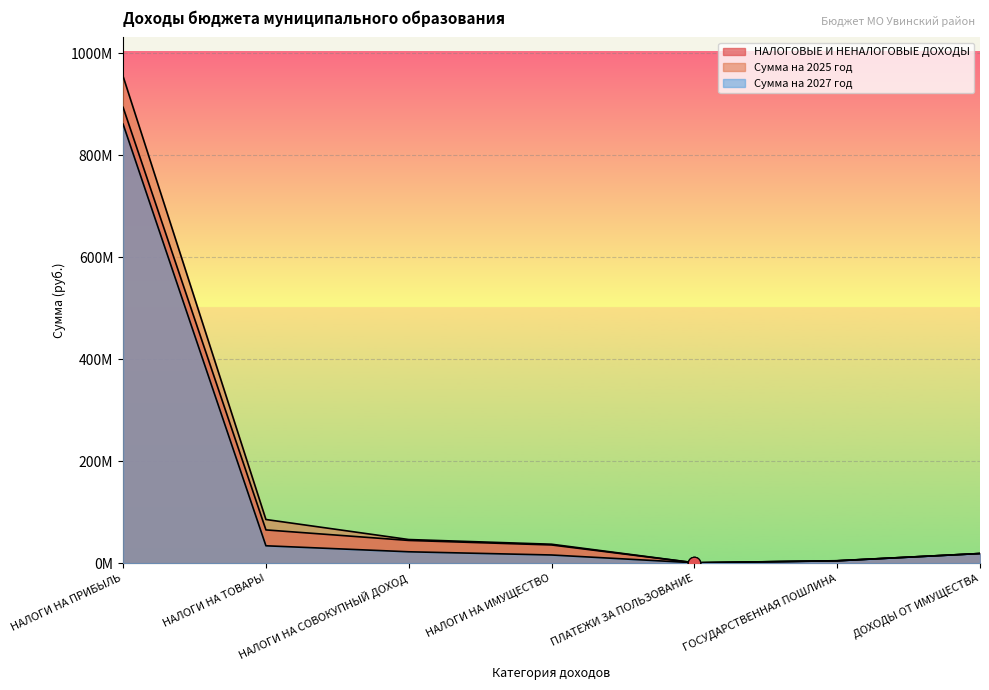

Which series reaches the minimum Y coordinate?

НАЛОГОВЫЕ И НЕНАЛОГОВЫЕ ДОХОДЫ